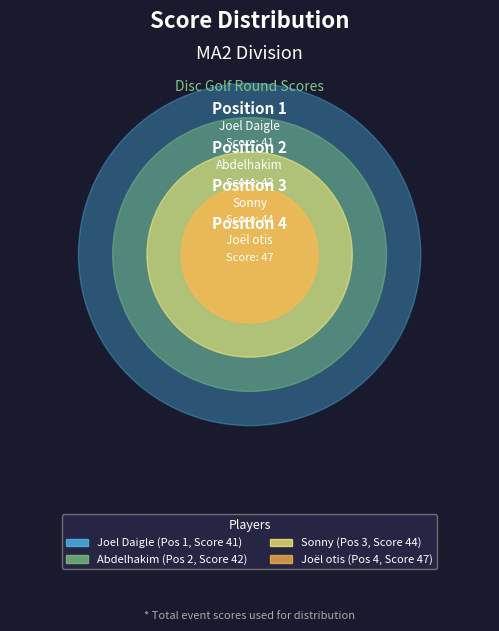

To the nearest percent, what portion does Abdelhakim represent?

24%